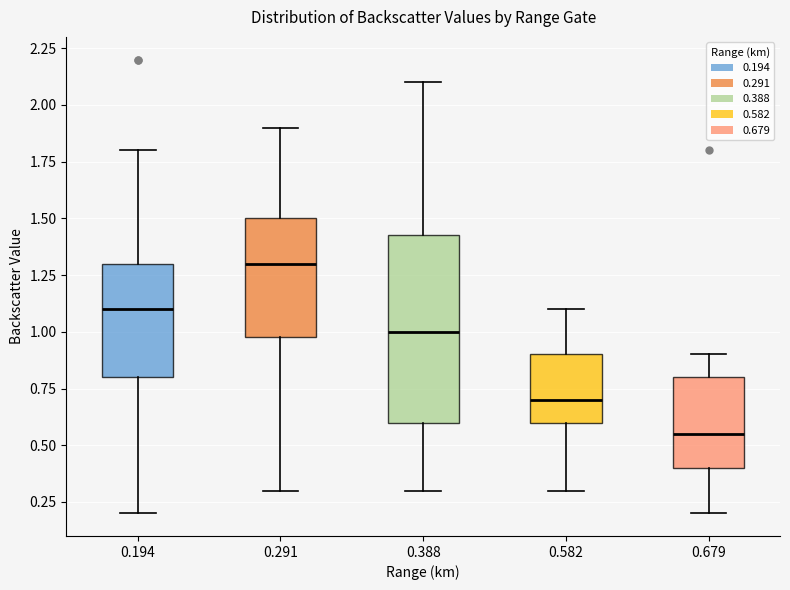

Reading left to right, transcribe this box plot: for each box, give where its median line is, the range the box spans, and where its two whiskers end, as read against the y-axis. The values are not printed on the chart, so give them approximately, as read against the axis.

0.194: median 1.10, box 0.80 to 1.30, whiskers 0.20 to 1.80
0.291: median 1.30, box 1.00 to 1.50, whiskers 0.30 to 1.90
0.388: median 1.00, box 0.60 to 1.45, whiskers 0.30 to 2.10
0.582: median 0.70, box 0.60 to 0.90, whiskers 0.30 to 1.10
0.679: median 0.55, box 0.40 to 0.80, whiskers 0.20 to 0.90